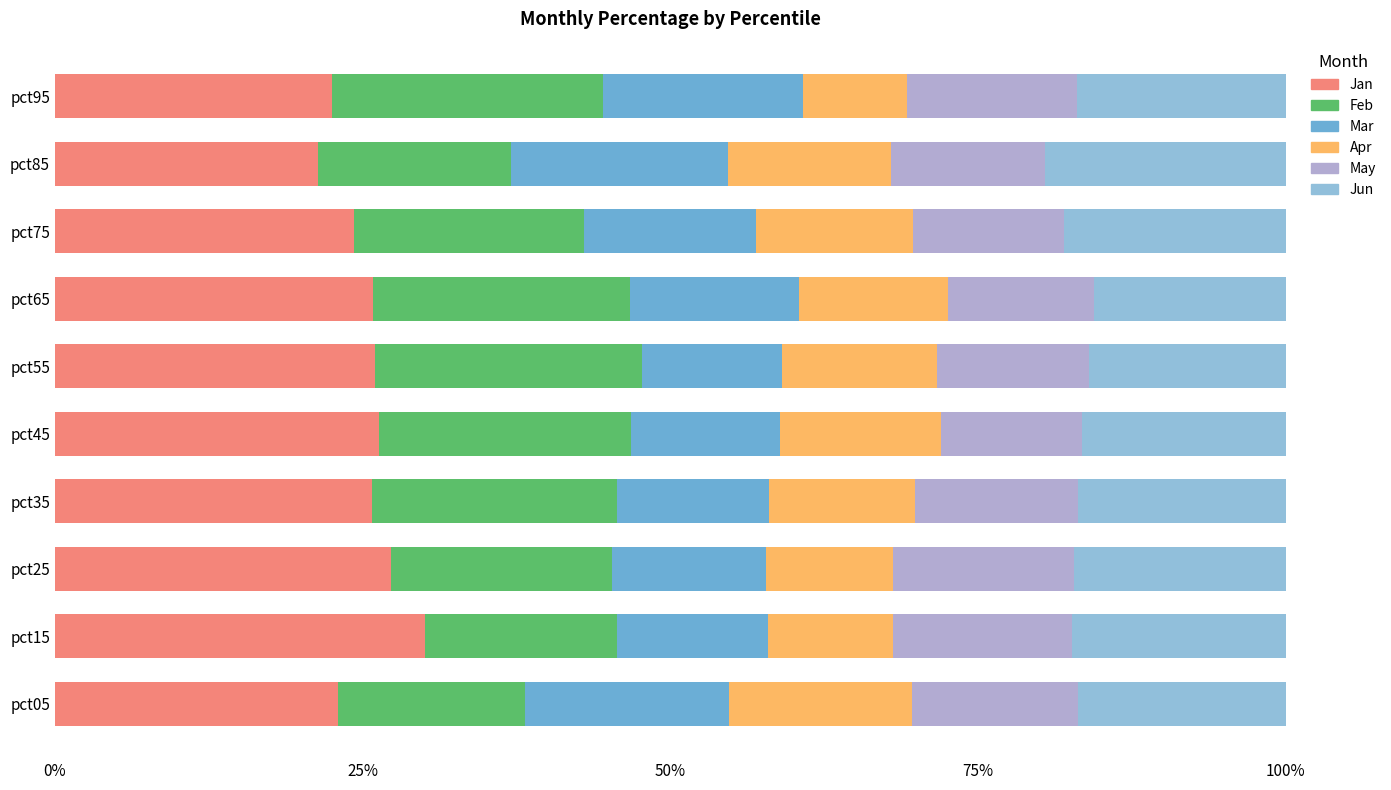

Which series has the widest spread of values?

Jan